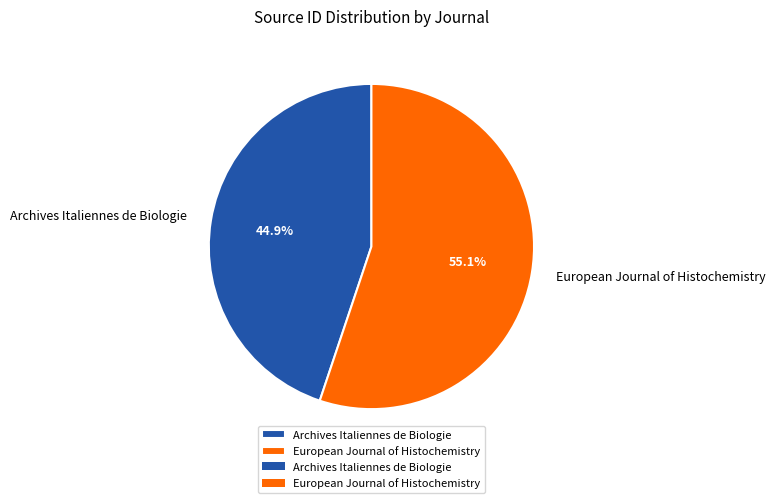

Is European Journal of Histochemistry the majority of the pie?

Yes